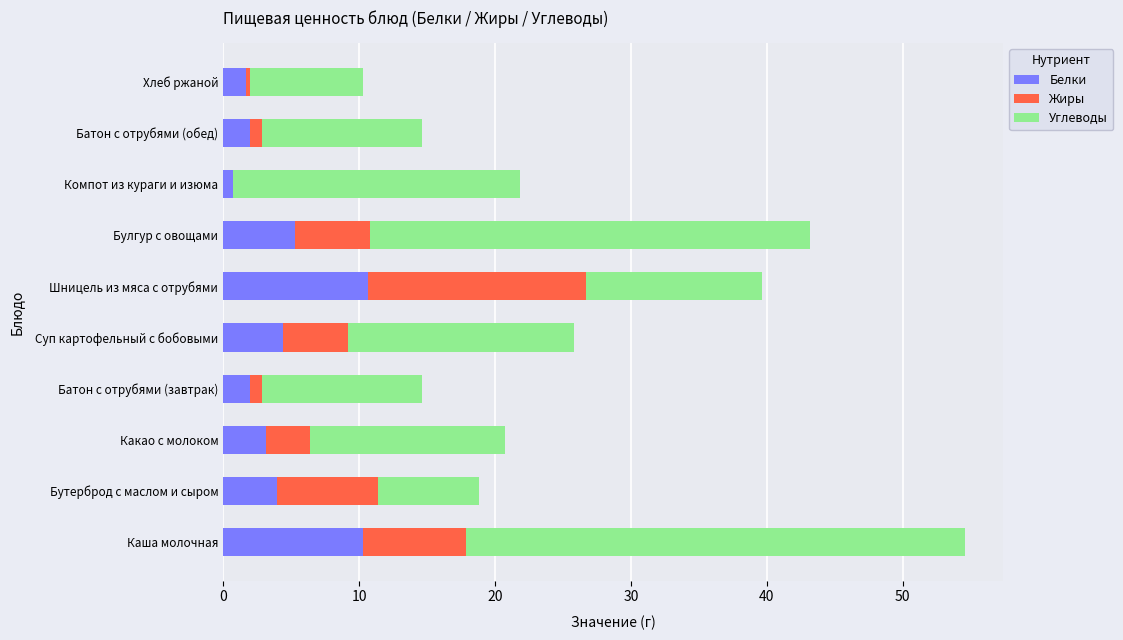

What is the total value across all series at Булгур с овощами?

43.2